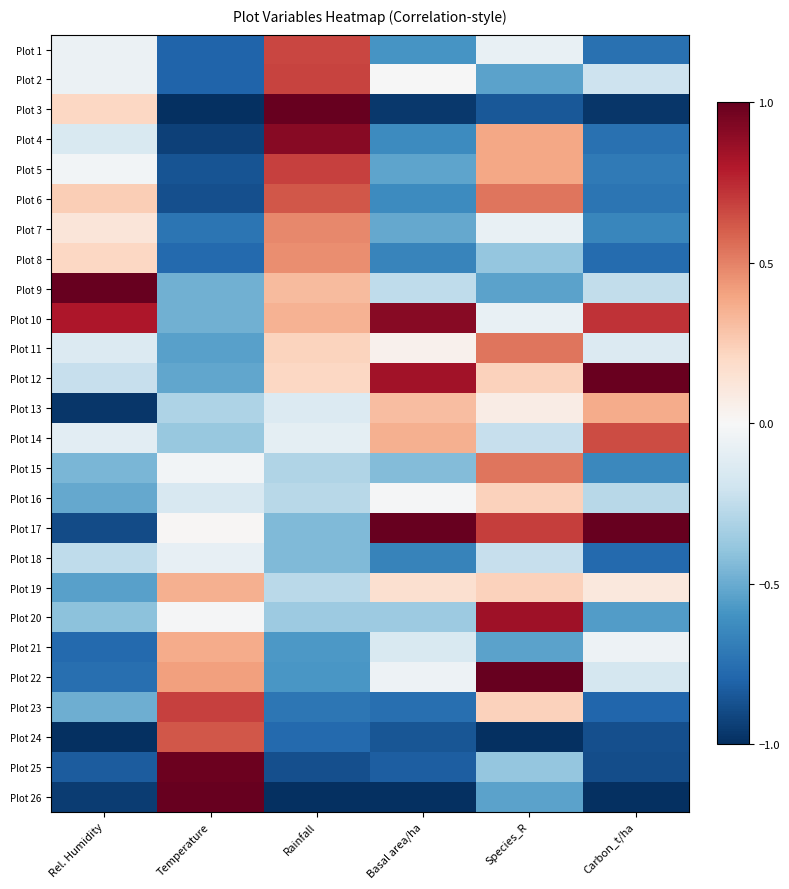

Reading left to right, extract all data points from this chart.

Plot 1: Rel. Humidity=-0.1	Temperature=-0.8	Rainfall=0.7	Basal area/ha=-0.6	Species_R=-0.1	Carbon_t/ha=-0.7
Plot 2: Rel. Humidity=-0.1	Temperature=-0.8	Rainfall=0.7	Basal area/ha=-0.0	Species_R=-0.5	Carbon_t/ha=-0.2
Plot 3: Rel. Humidity=0.2	Temperature=-1.0	Rainfall=1.0	Basal area/ha=-1.0	Species_R=-0.8	Carbon_t/ha=-1.0
Plot 4: Rel. Humidity=-0.2	Temperature=-0.9	Rainfall=0.9	Basal area/ha=-0.6	Species_R=0.4	Carbon_t/ha=-0.7
Plot 5: Rel. Humidity=-0.0	Temperature=-0.9	Rainfall=0.7	Basal area/ha=-0.5	Species_R=0.4	Carbon_t/ha=-0.7
Plot 6: Rel. Humidity=0.2	Temperature=-0.9	Rainfall=0.6	Basal area/ha=-0.6	Species_R=0.5	Carbon_t/ha=-0.7
Plot 7: Rel. Humidity=0.1	Temperature=-0.7	Rainfall=0.5	Basal area/ha=-0.5	Species_R=-0.1	Carbon_t/ha=-0.7
Plot 8: Rel. Humidity=0.2	Temperature=-0.8	Rainfall=0.5	Basal area/ha=-0.7	Species_R=-0.4	Carbon_t/ha=-0.8
Plot 9: Rel. Humidity=1.0	Temperature=-0.5	Rainfall=0.3	Basal area/ha=-0.3	Species_R=-0.5	Carbon_t/ha=-0.2
Plot 10: Rel. Humidity=0.8	Temperature=-0.5	Rainfall=0.3	Basal area/ha=0.9	Species_R=-0.1	Carbon_t/ha=0.7
Plot 11: Rel. Humidity=-0.1	Temperature=-0.5	Rainfall=0.2	Basal area/ha=0.0	Species_R=0.5	Carbon_t/ha=-0.1
Plot 12: Rel. Humidity=-0.2	Temperature=-0.5	Rainfall=0.2	Basal area/ha=0.8	Species_R=0.2	Carbon_t/ha=1.0
Plot 13: Rel. Humidity=-1.0	Temperature=-0.3	Rainfall=-0.1	Basal area/ha=0.3	Species_R=0.1	Carbon_t/ha=0.4
Plot 14: Rel. Humidity=-0.1	Temperature=-0.4	Rainfall=-0.1	Basal area/ha=0.4	Species_R=-0.2	Carbon_t/ha=0.7
Plot 15: Rel. Humidity=-0.5	Temperature=-0.0	Rainfall=-0.3	Basal area/ha=-0.4	Species_R=0.5	Carbon_t/ha=-0.6
Plot 16: Rel. Humidity=-0.5	Temperature=-0.2	Rainfall=-0.3	Basal area/ha=-0.0	Species_R=0.2	Carbon_t/ha=-0.3
Plot 17: Rel. Humidity=-0.9	Temperature=0.0	Rainfall=-0.4	Basal area/ha=1.0	Species_R=0.7	Carbon_t/ha=1.0
Plot 18: Rel. Humidity=-0.3	Temperature=-0.1	Rainfall=-0.4	Basal area/ha=-0.7	Species_R=-0.2	Carbon_t/ha=-0.8
Plot 19: Rel. Humidity=-0.5	Temperature=0.4	Rainfall=-0.3	Basal area/ha=0.2	Species_R=0.2	Carbon_t/ha=0.1
Plot 20: Rel. Humidity=-0.4	Temperature=-0.0	Rainfall=-0.4	Basal area/ha=-0.4	Species_R=0.8	Carbon_t/ha=-0.6
Plot 21: Rel. Humidity=-0.8	Temperature=0.4	Rainfall=-0.6	Basal area/ha=-0.2	Species_R=-0.5	Carbon_t/ha=-0.1
Plot 22: Rel. Humidity=-0.8	Temperature=0.4	Rainfall=-0.6	Basal area/ha=-0.1	Species_R=1.0	Carbon_t/ha=-0.2
Plot 23: Rel. Humidity=-0.5	Temperature=0.7	Rainfall=-0.7	Basal area/ha=-0.8	Species_R=0.2	Carbon_t/ha=-0.8
Plot 24: Rel. Humidity=-1.0	Temperature=0.6	Rainfall=-0.8	Basal area/ha=-0.9	Species_R=-1.0	Carbon_t/ha=-0.9
Plot 25: Rel. Humidity=-0.8	Temperature=1.0	Rainfall=-0.9	Basal area/ha=-0.8	Species_R=-0.4	Carbon_t/ha=-0.9
Plot 26: Rel. Humidity=-0.9	Temperature=1.0	Rainfall=-1.0	Basal area/ha=-1.0	Species_R=-0.5	Carbon_t/ha=-1.0